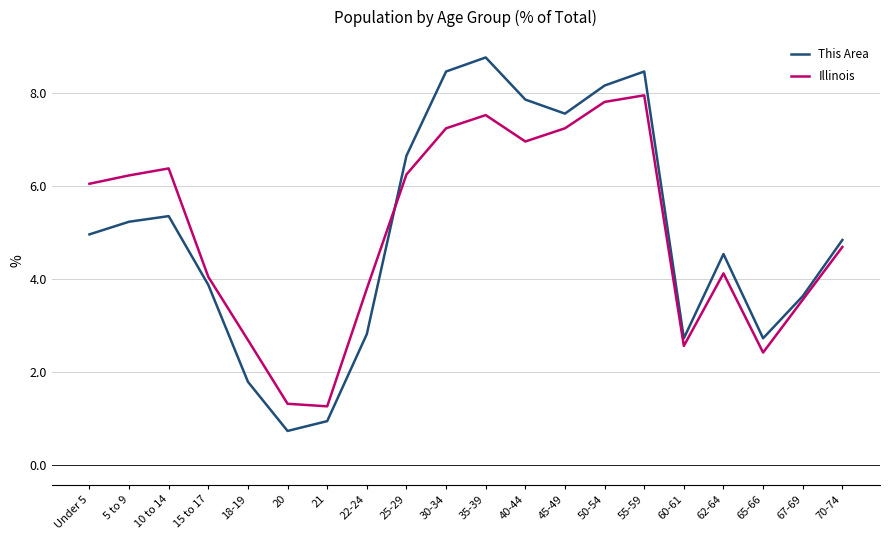

Which category has the highest value in the This Area series?

35-39